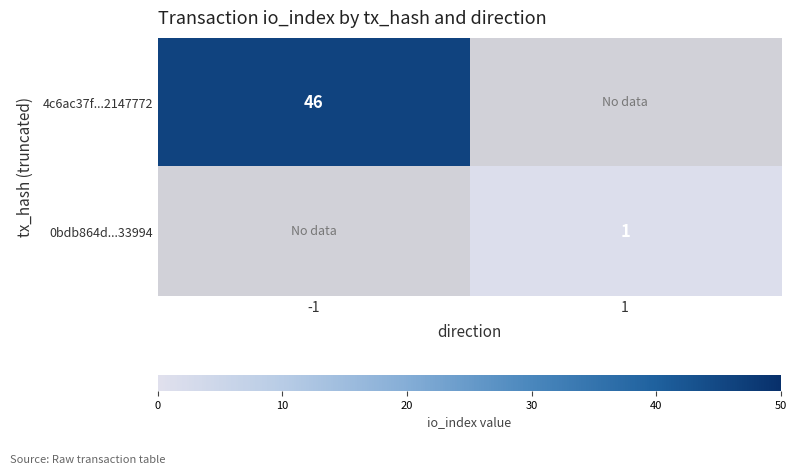

What is the greatest value displayed?

46.0